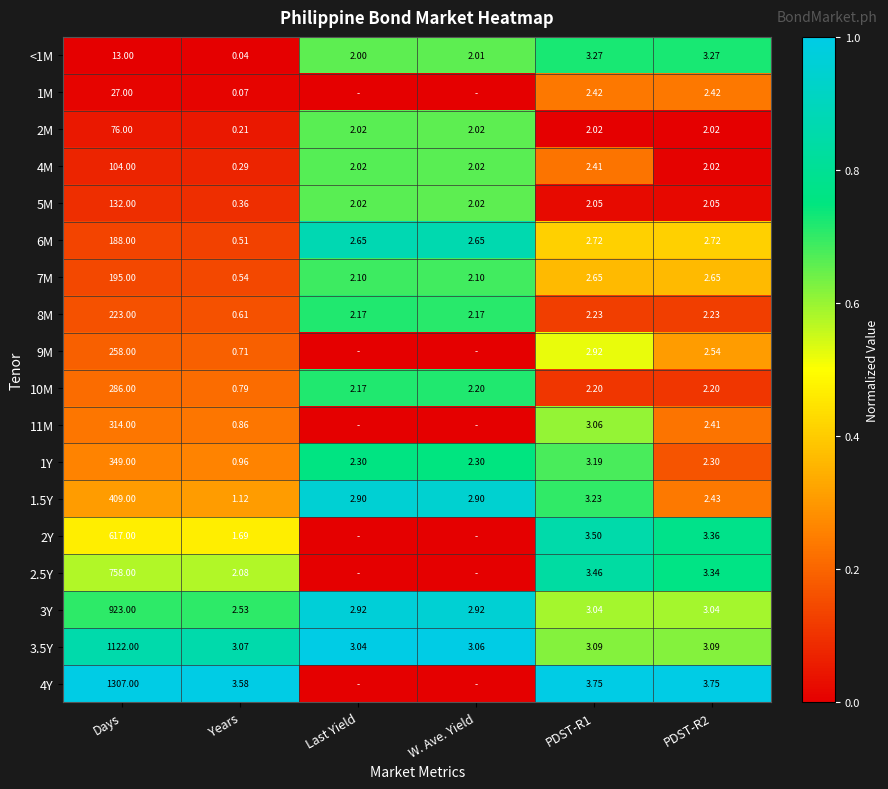

Is the value of 4Y at PDST-R2 greater than the value of 8M at W. Ave. Yield?

Yes